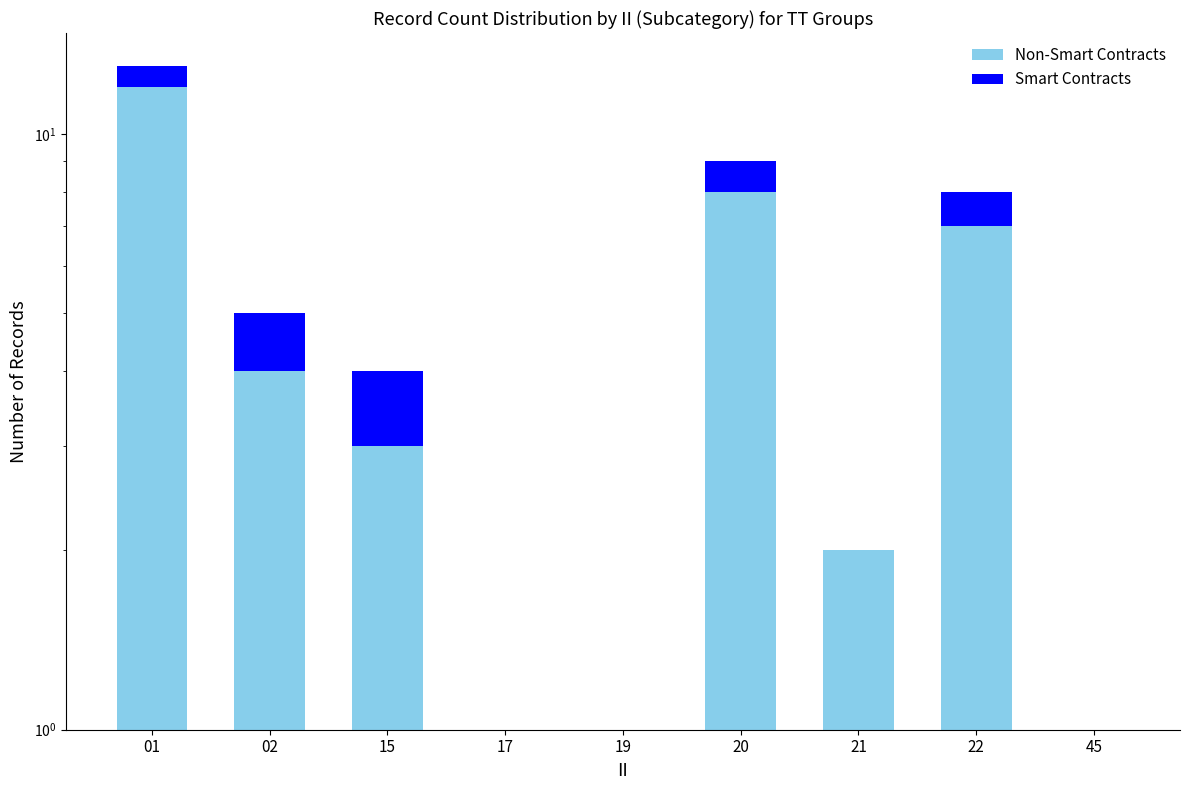

What is the approximate value of Smart Contracts at 01?

1